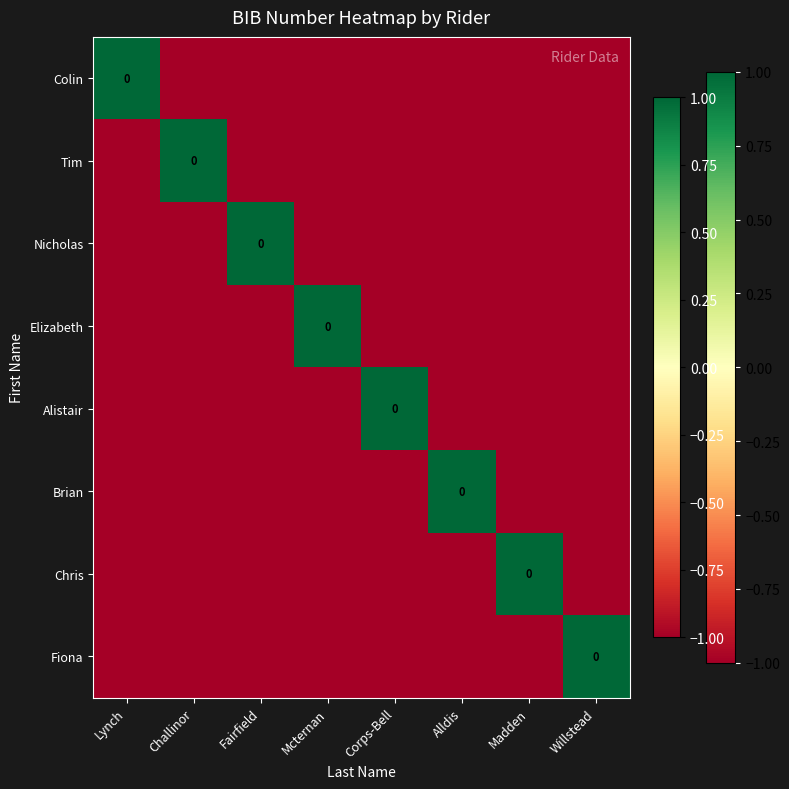

What is the difference between the highest and lowest values at Fairfield?

2